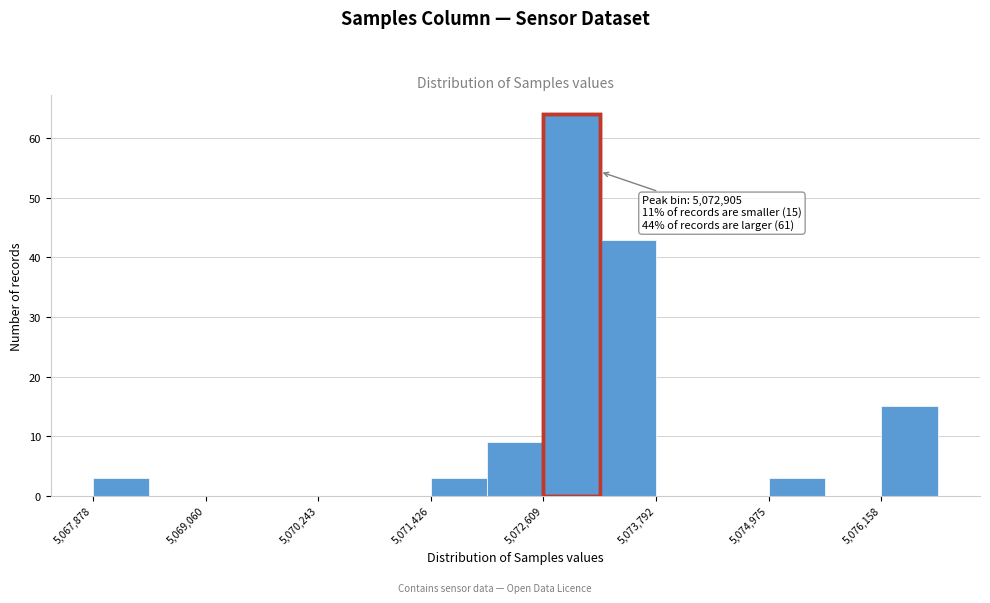

Read against the x-axis, roughly where is the centre of the tallest bar?

5073000